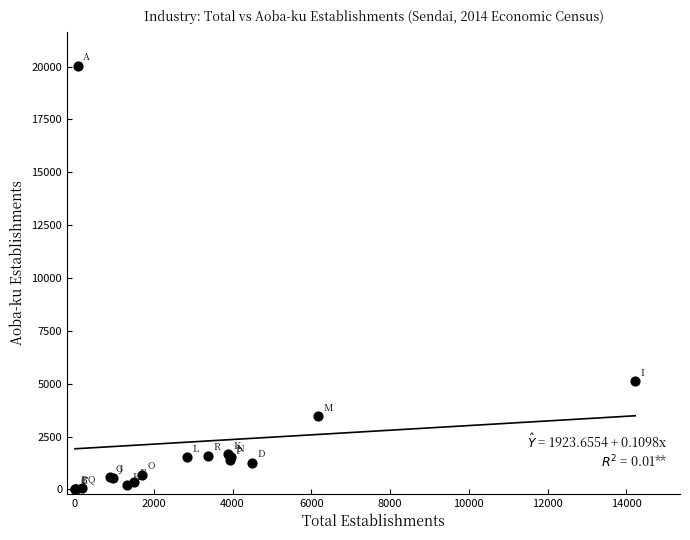

What Y value in the scatter plot is closest to 10017?

5117